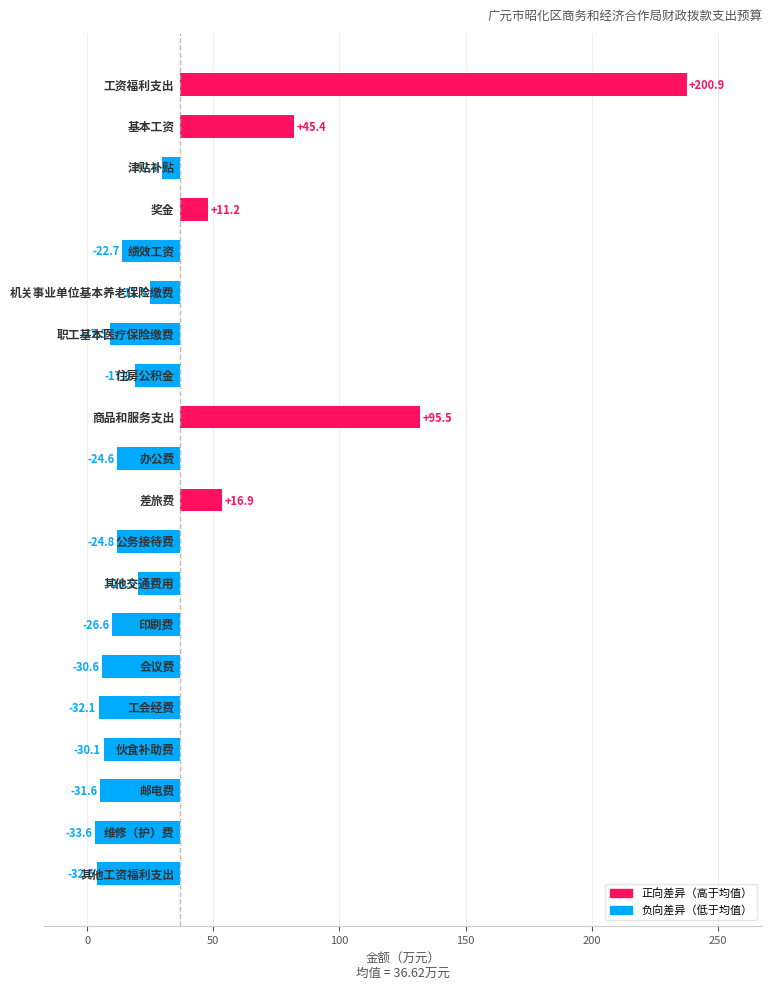

Between 12 and 50, which is larger?

50